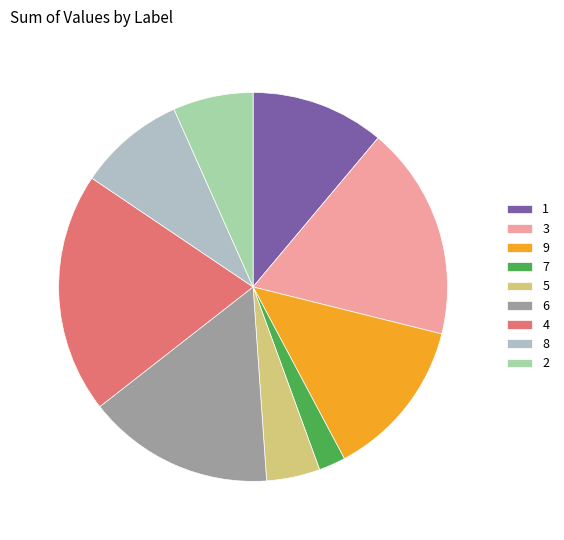

What is the smallest slice in the pie chart?

7